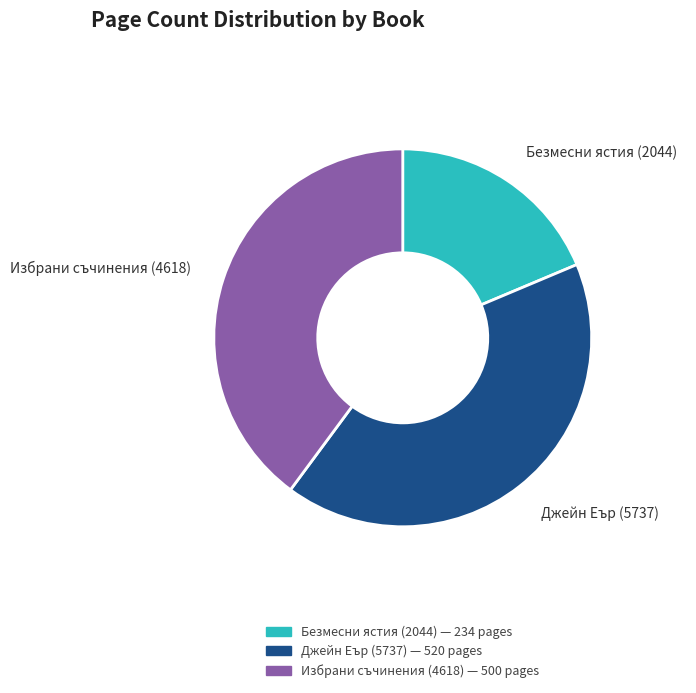

Is there a majority slice in this chart?

No